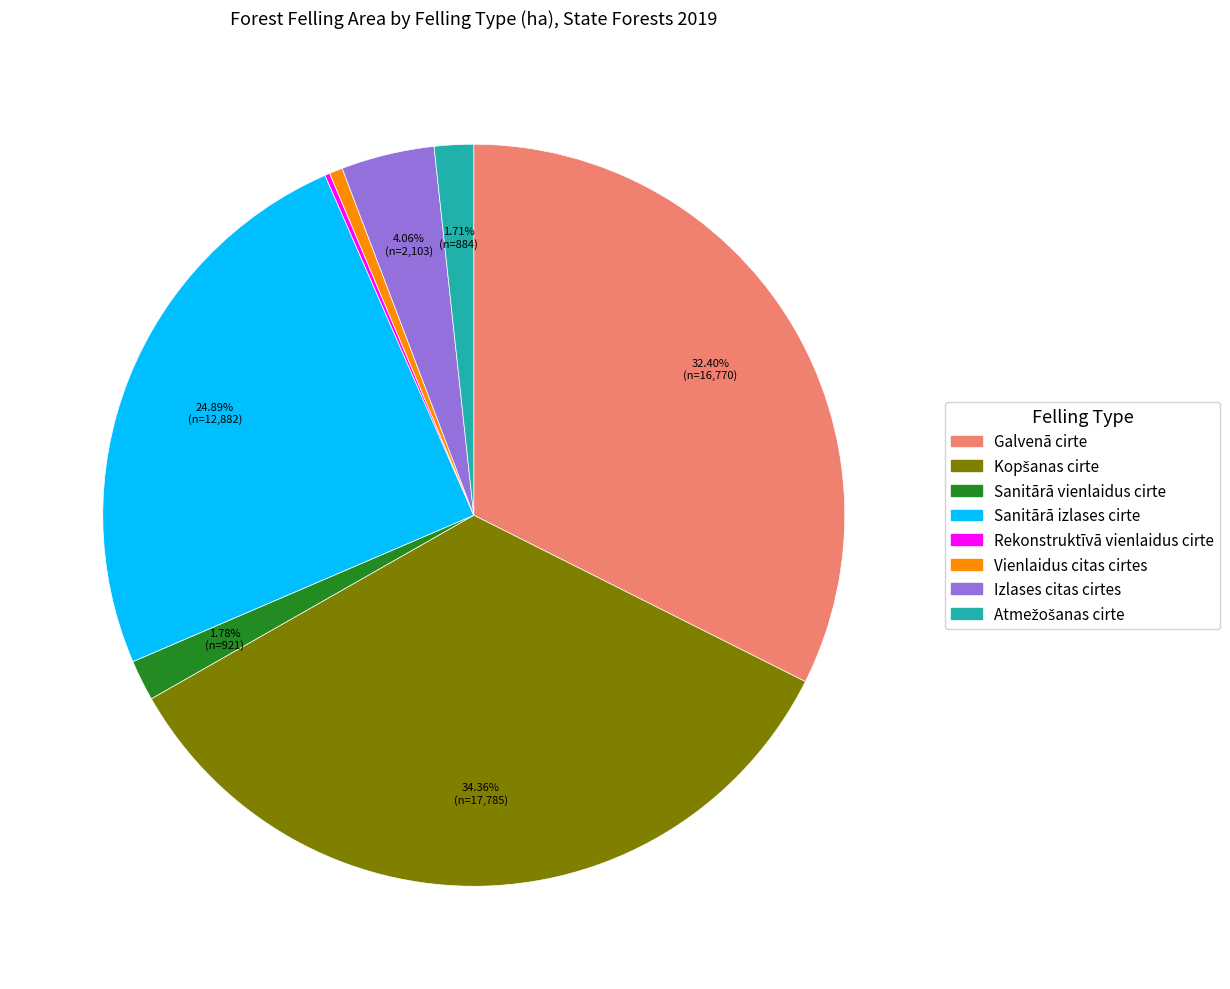

Between Galvenā cirte and Sanitārā izlases cirte, which is larger?

Galvenā cirte